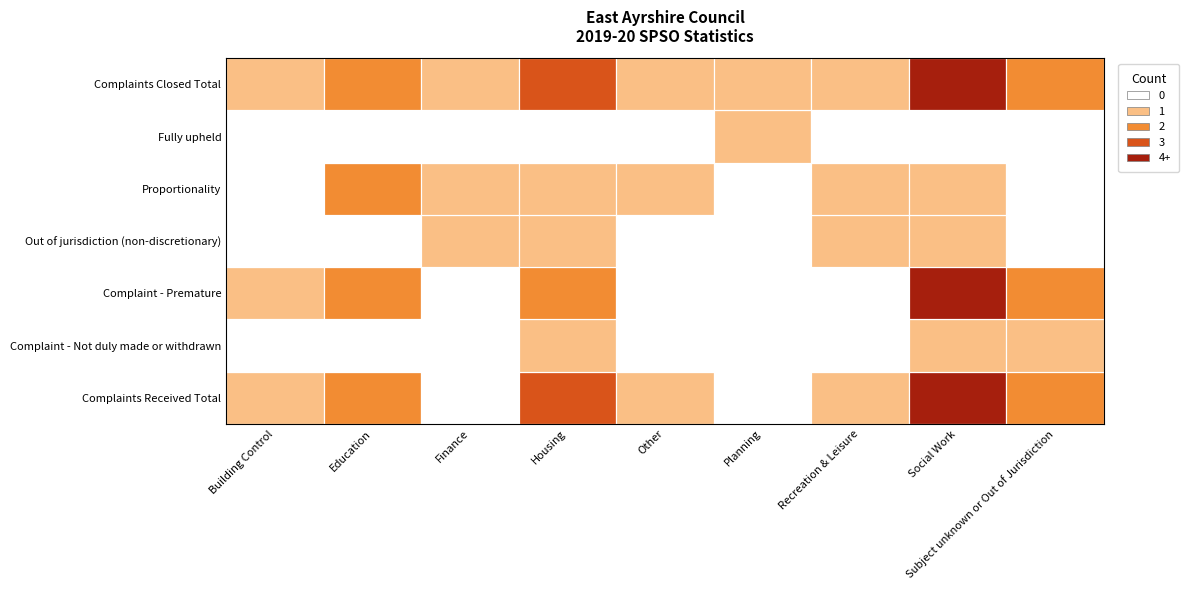

How many values in Building Control are above zero?

3